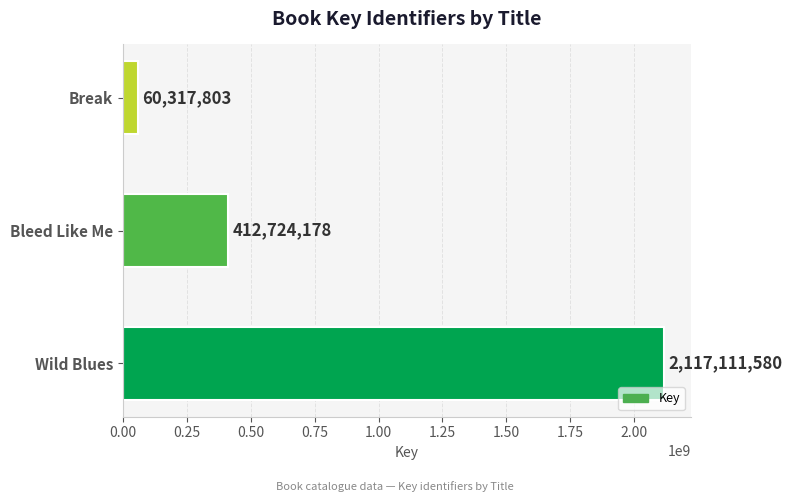

Reading bottom to top, what are all the values shown in this chart?

2117111580	412724178	60317803